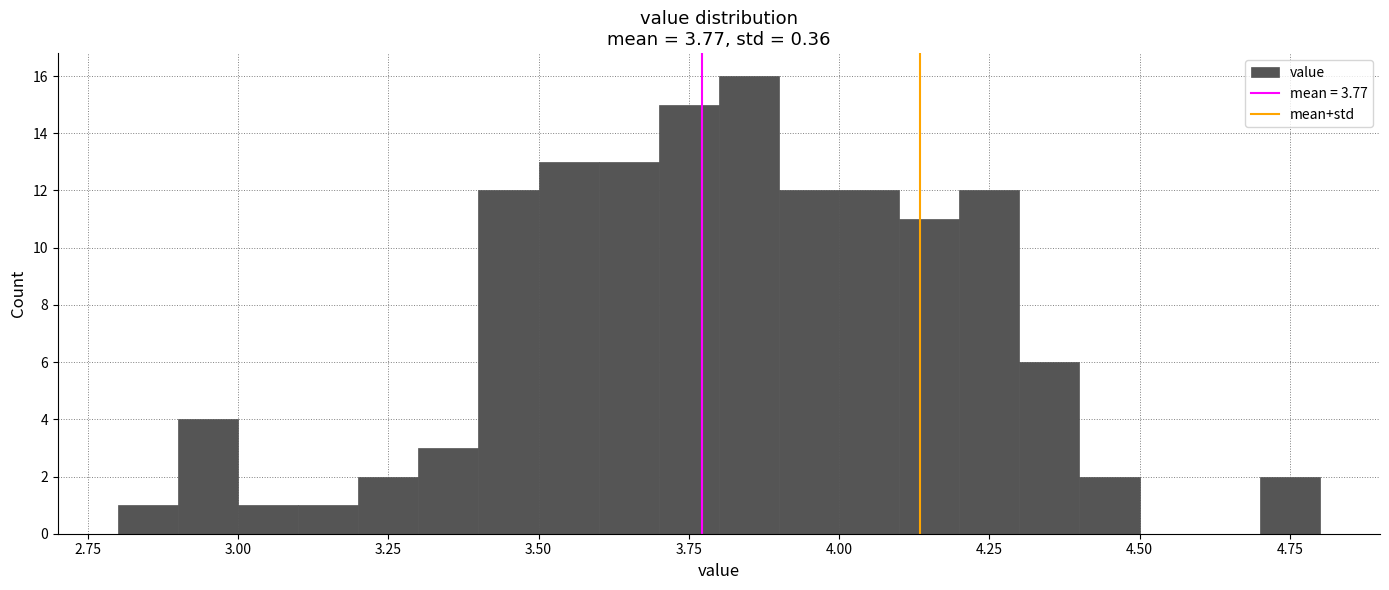

Around what value on the x-axis is the tallest bar? Give the approximate position of its centre, as read against the axis.

3.85